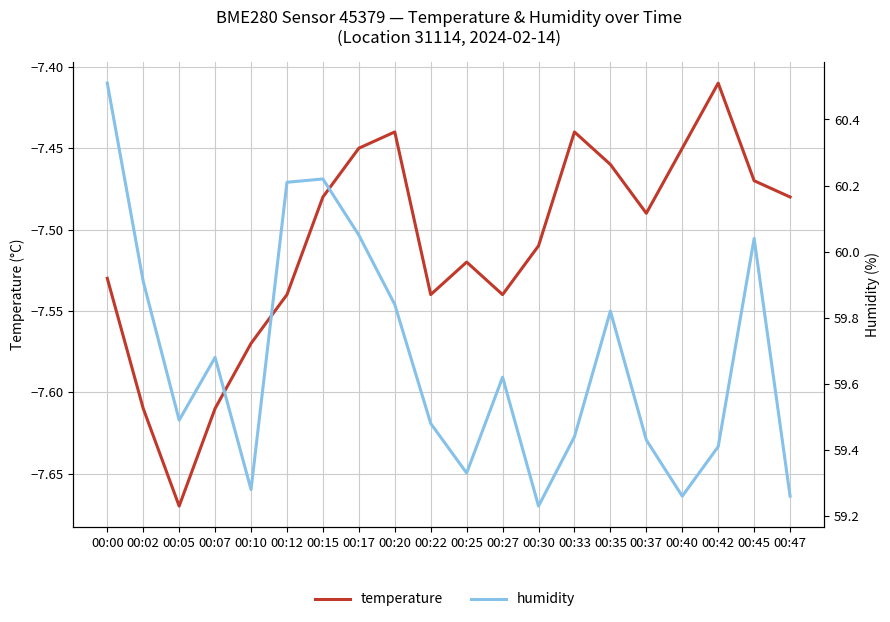

True or false: temperature and humidity intersect in this chart.

False